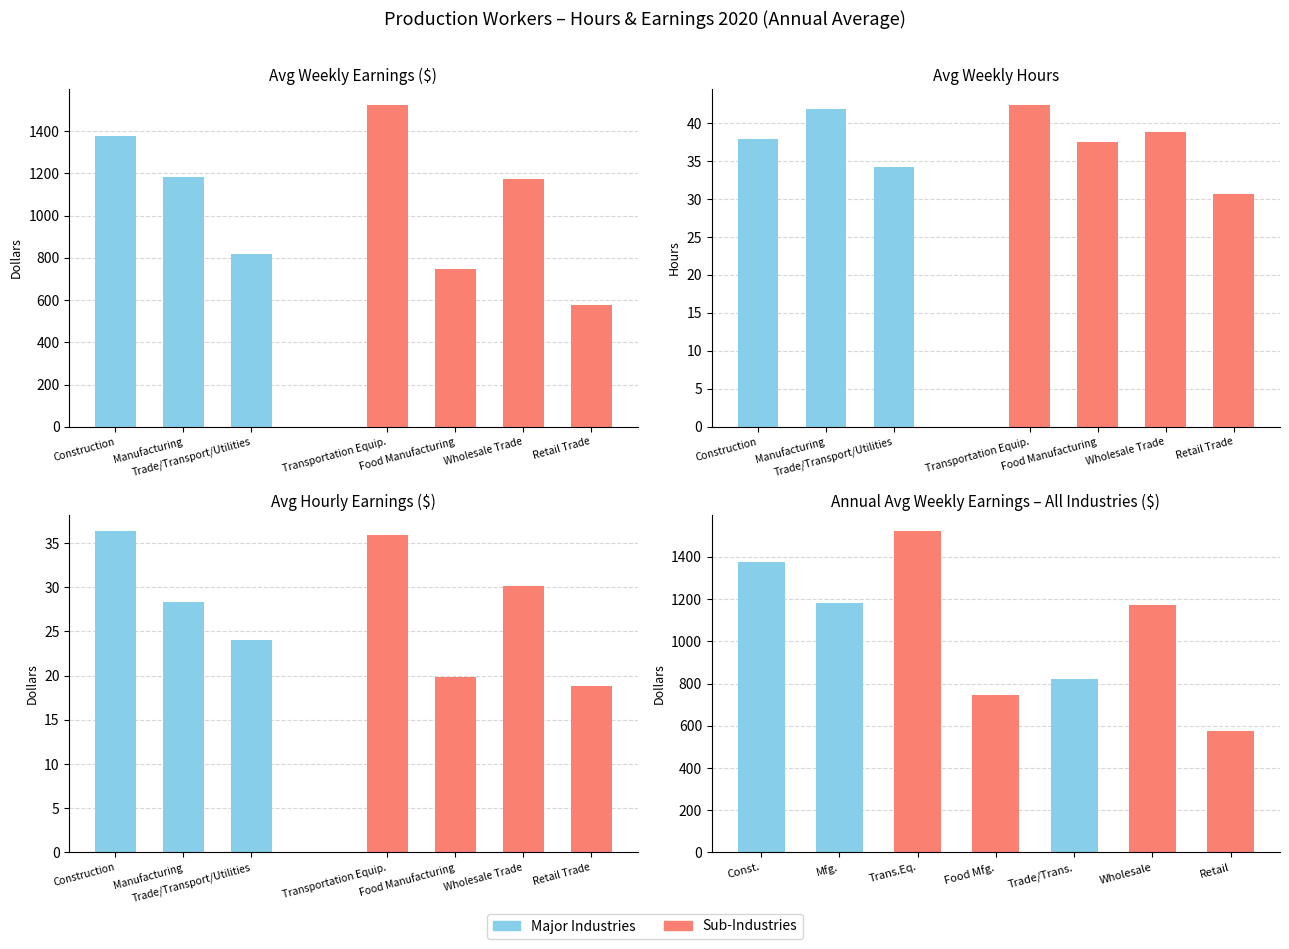

Read the weekly_hours value at 6.

30.6